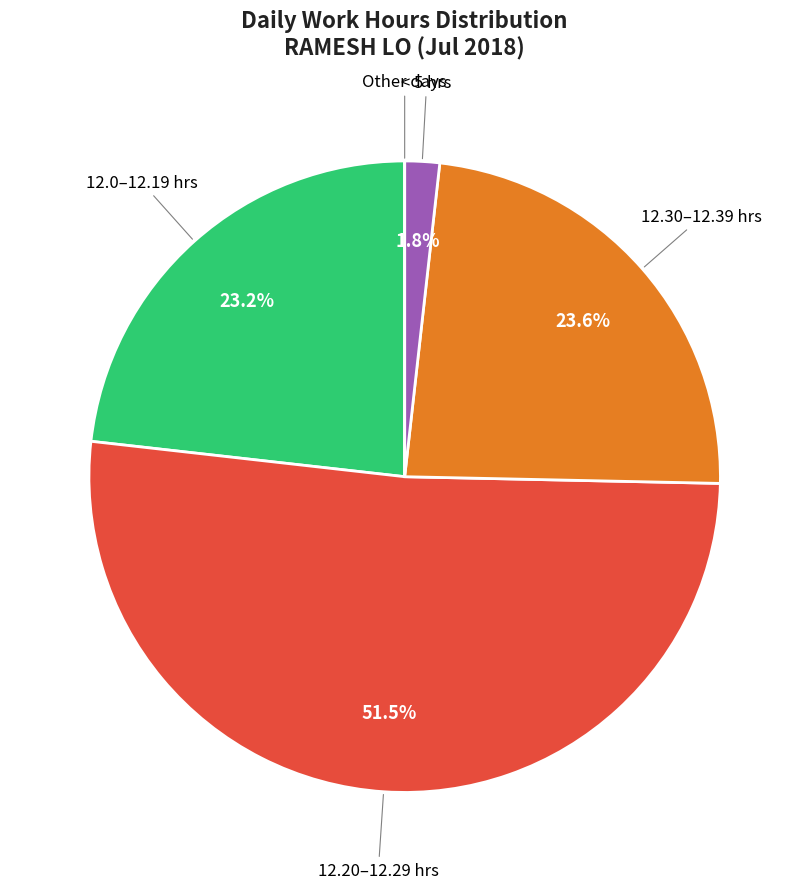

Is there any slice that represents more than half of the pie?

Yes